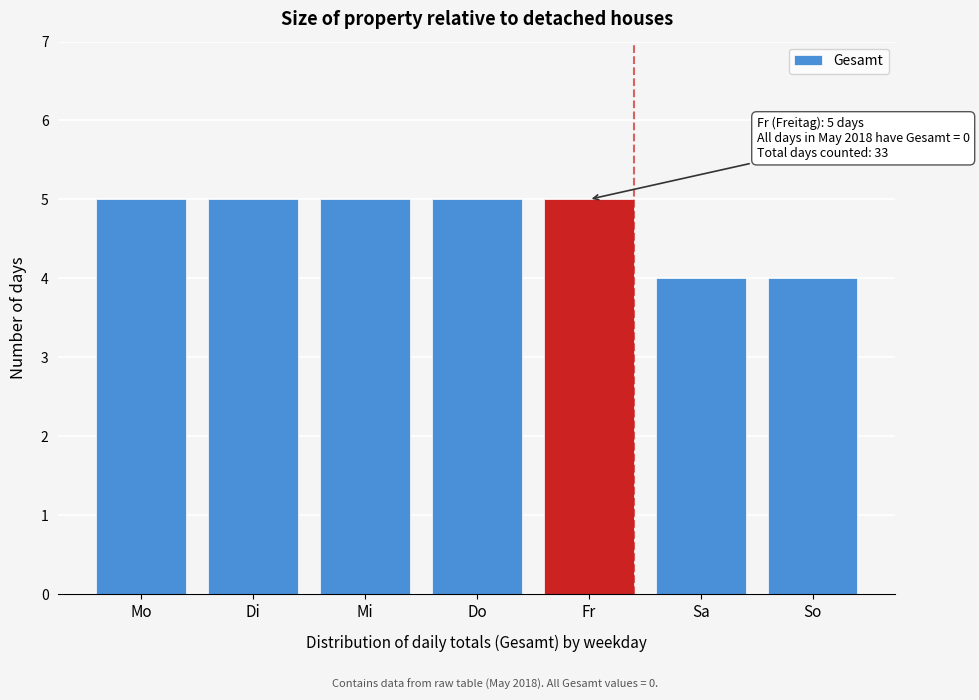

Reading left to right, transcribe all the data shown in this chart.

5	5	5	5	5	4	4